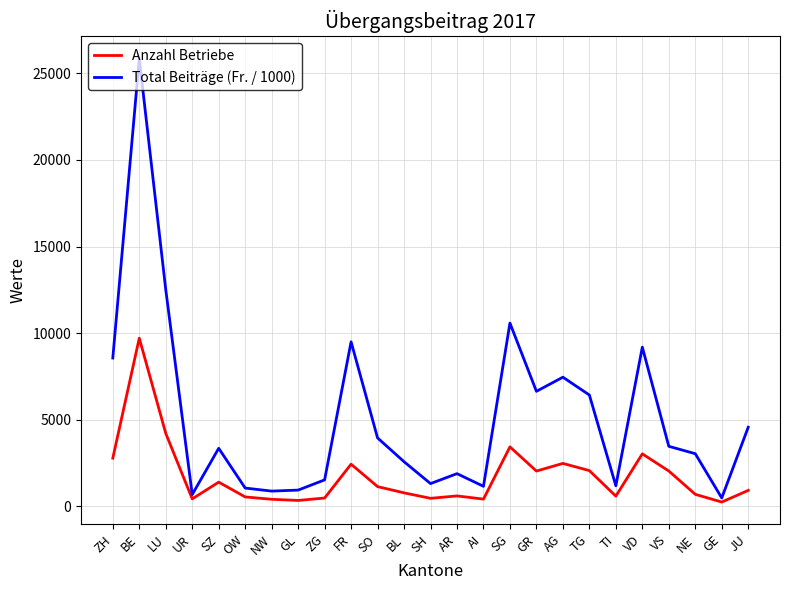

List the series in order of their overall mean, highest first.

Total Beiträge (Fr. / 1000), Anzahl Betriebe